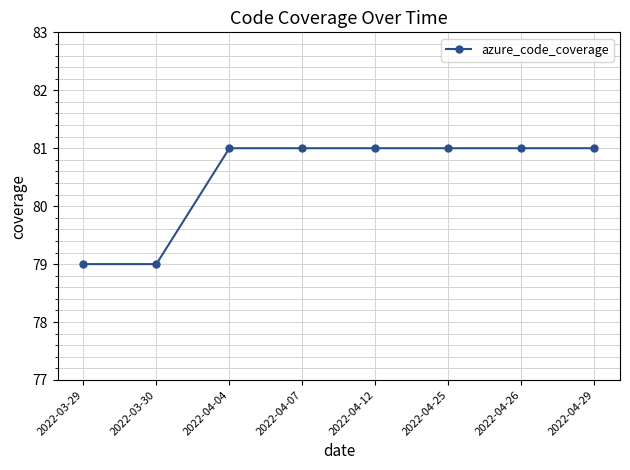

How many distinct data groups are displayed?

1